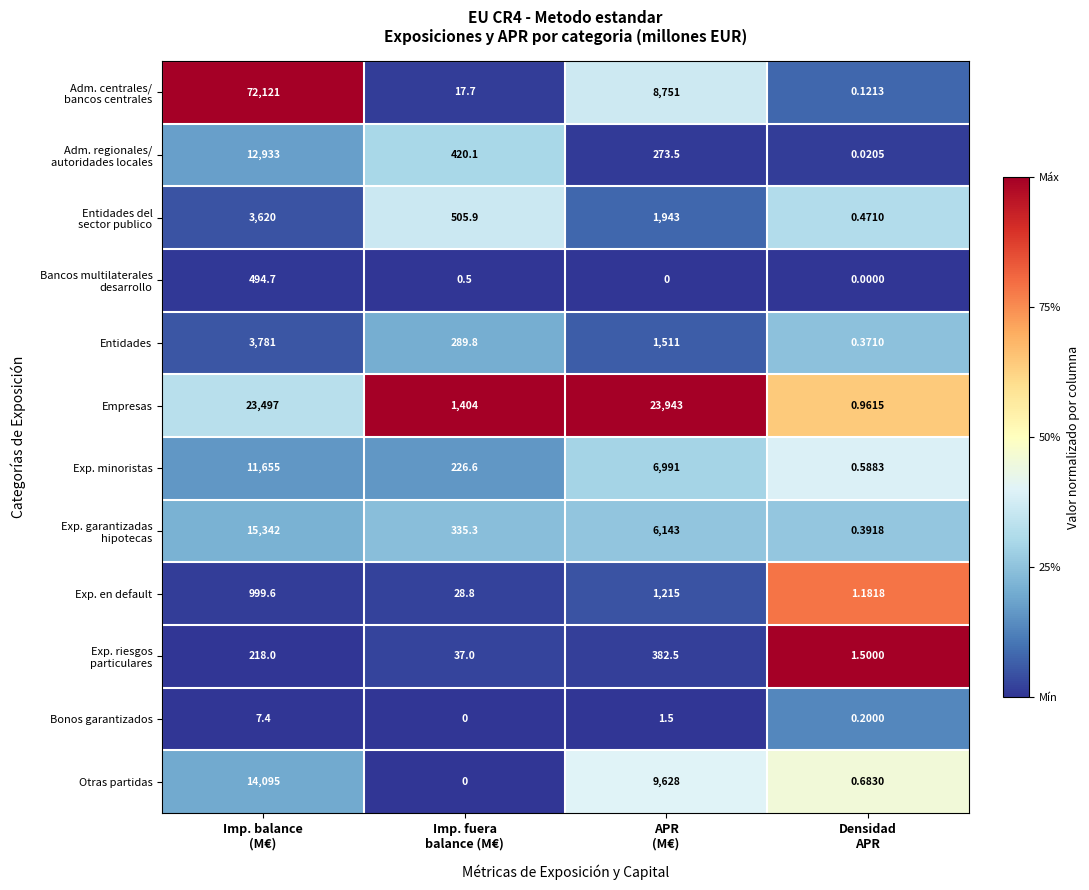

What is the total value across all series at APR
(M€)?

60782.5